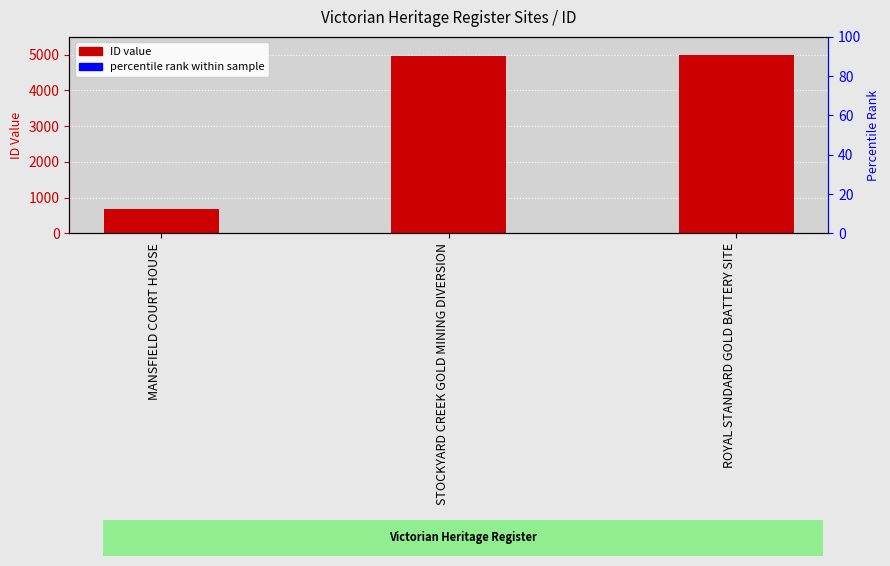

Which category has the lowest value across all series?

MANSFIELD COURT HOUSE